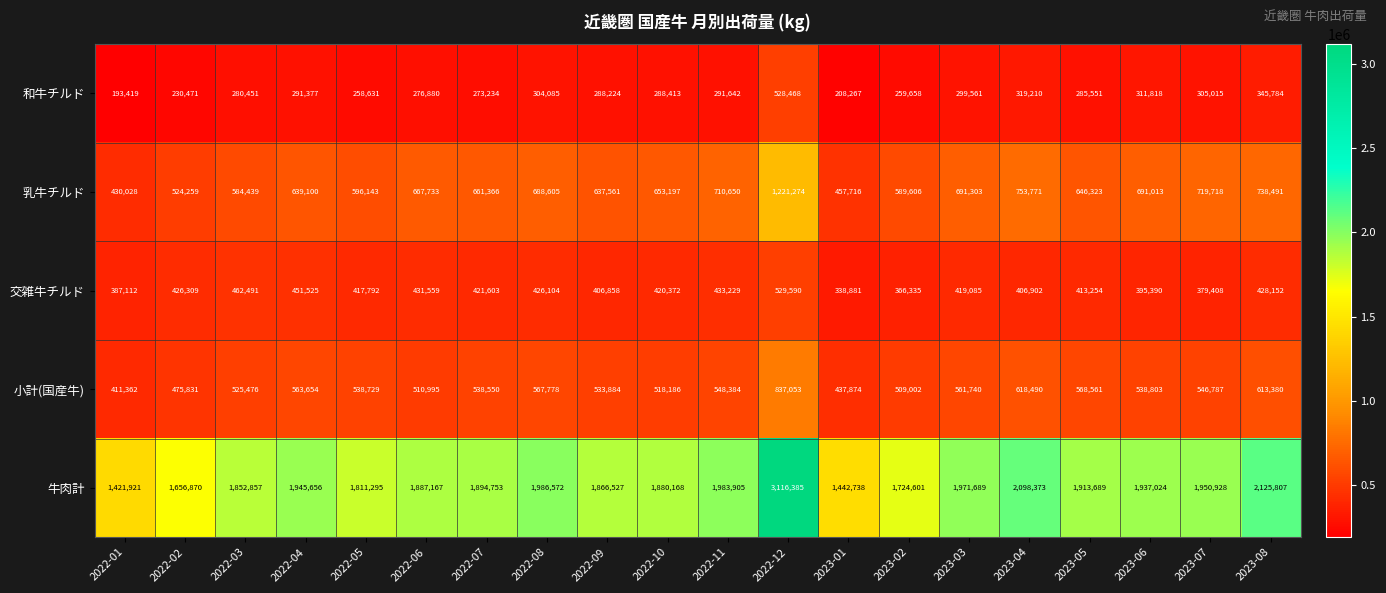

Which label corresponds to the largest value in the chart?

2022-12